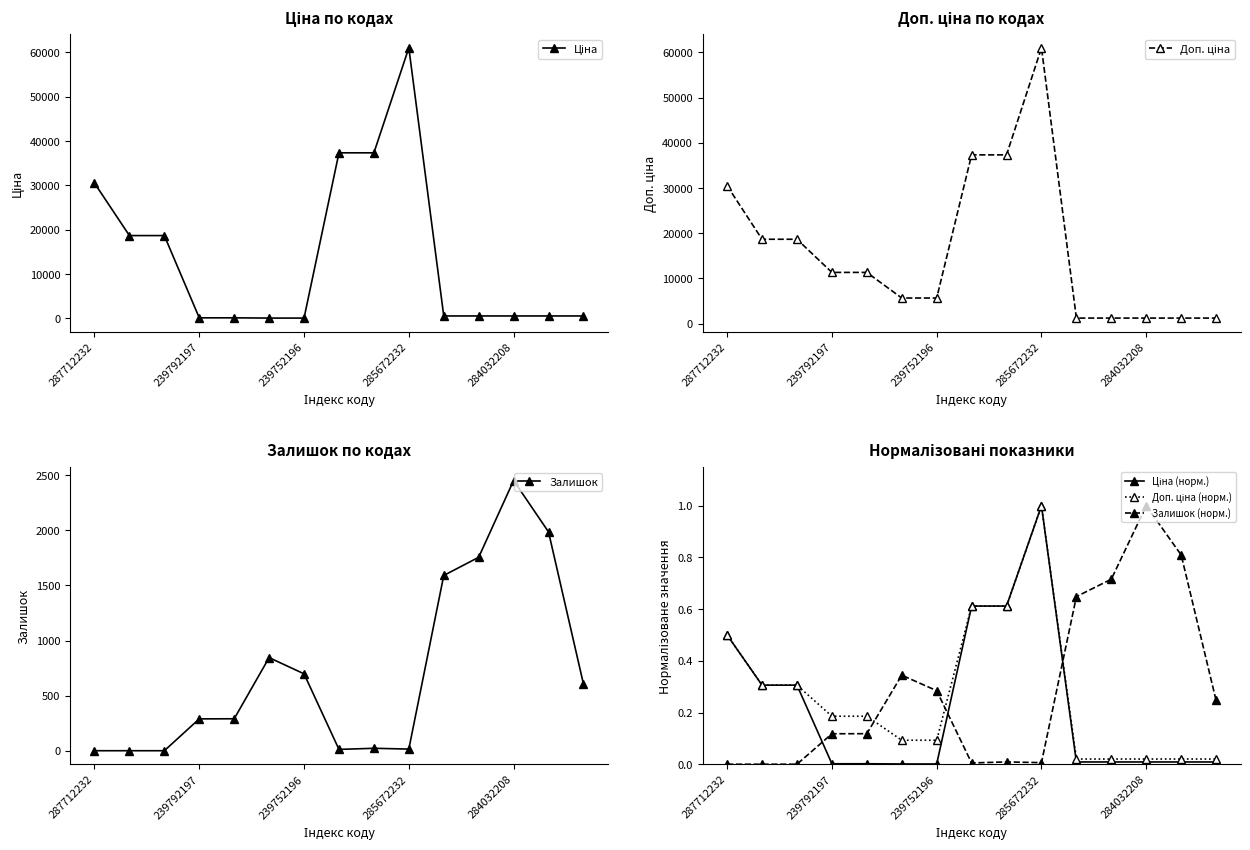

The Залишок series shows 1591.0 at 10. True or false?

True